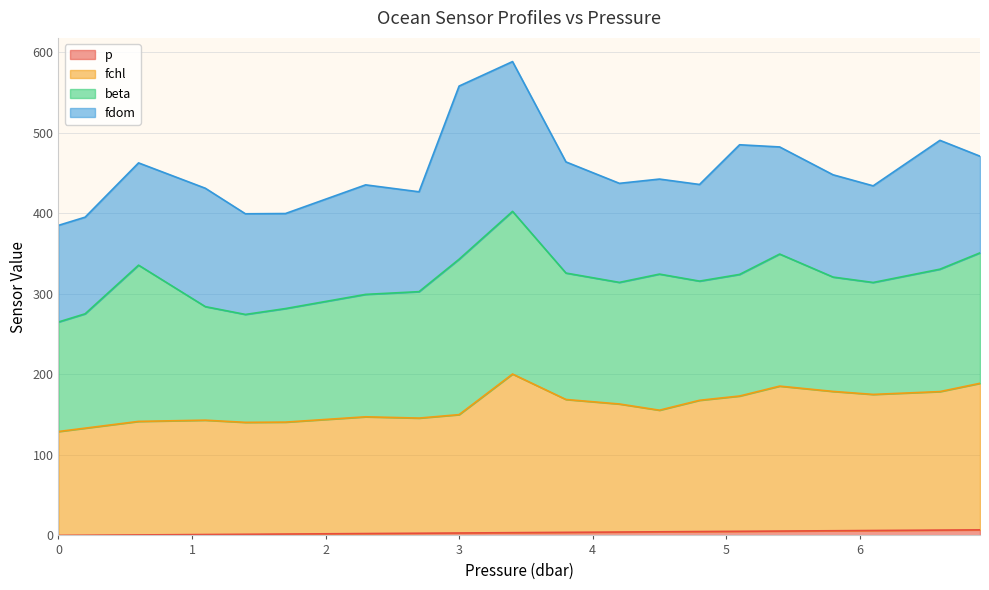

How many lines are shown in the chart?

4